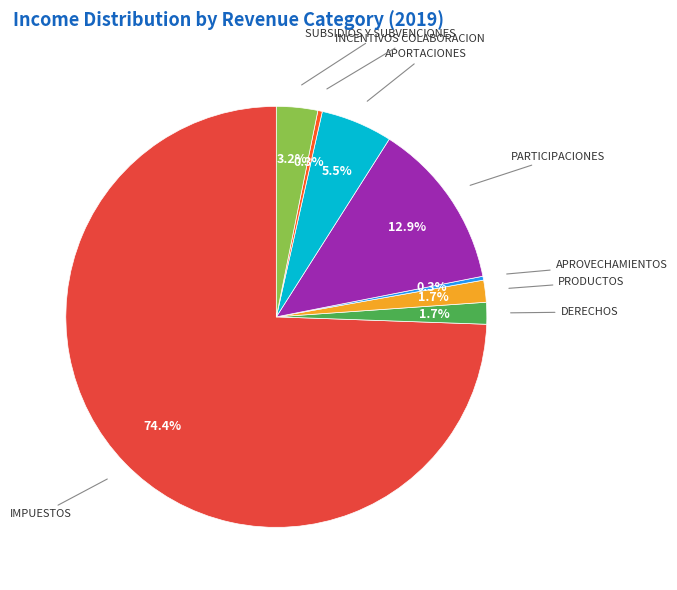

Count the number of slices in the pie.

8